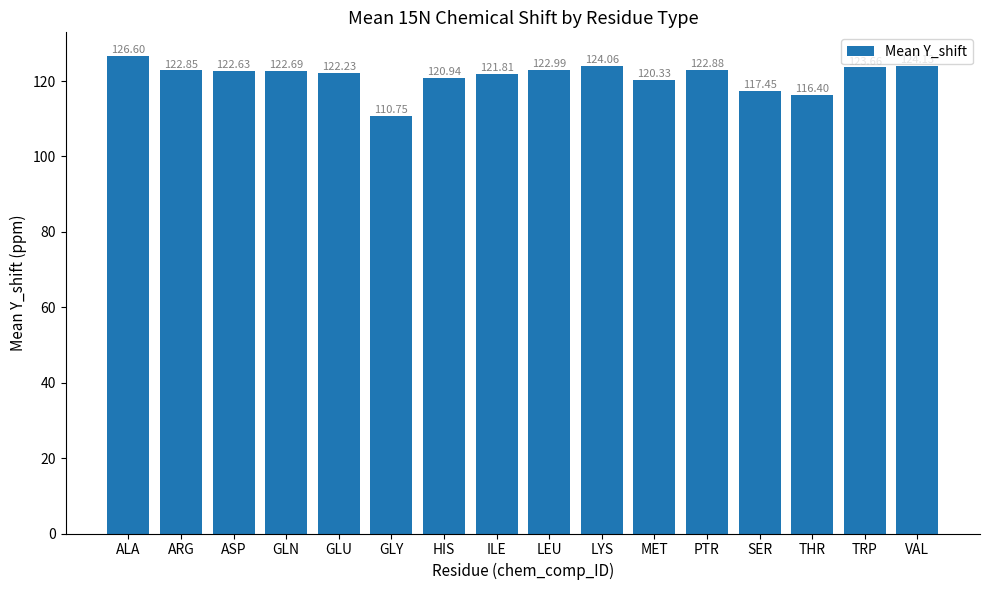

Does the chart contain stacked bars?

No